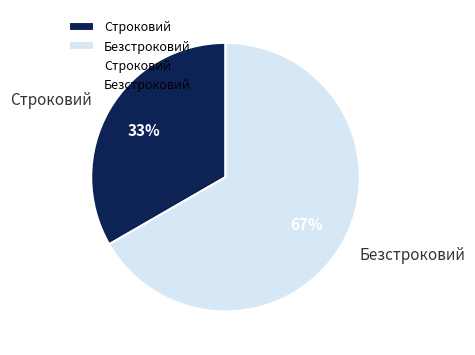

Count the number of slices in the pie.

2